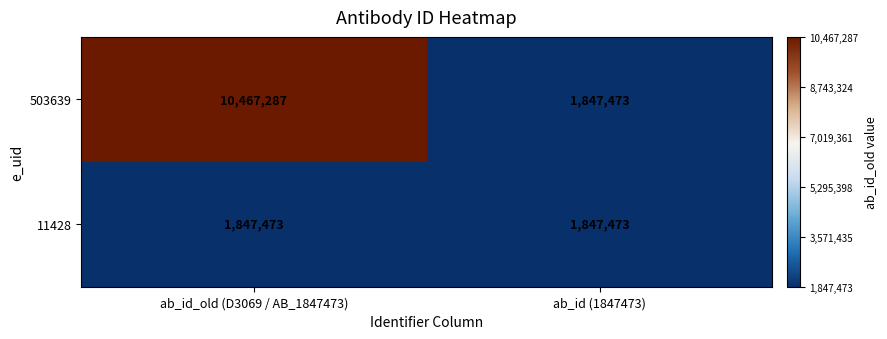

What is the greatest value displayed?

10467287